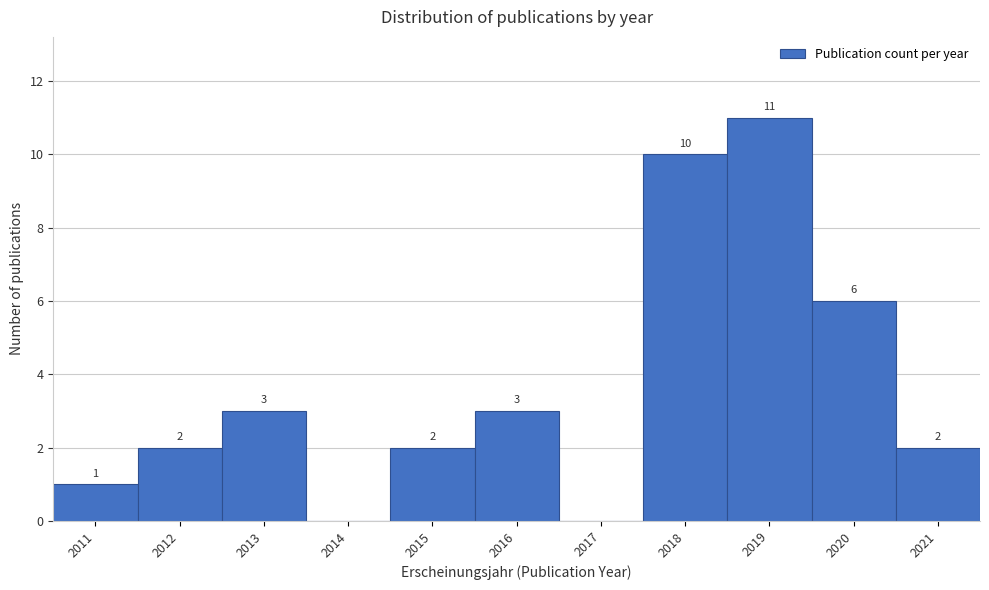

Which range on the x-axis has the tallest bar?

2018.5 to 2019.5